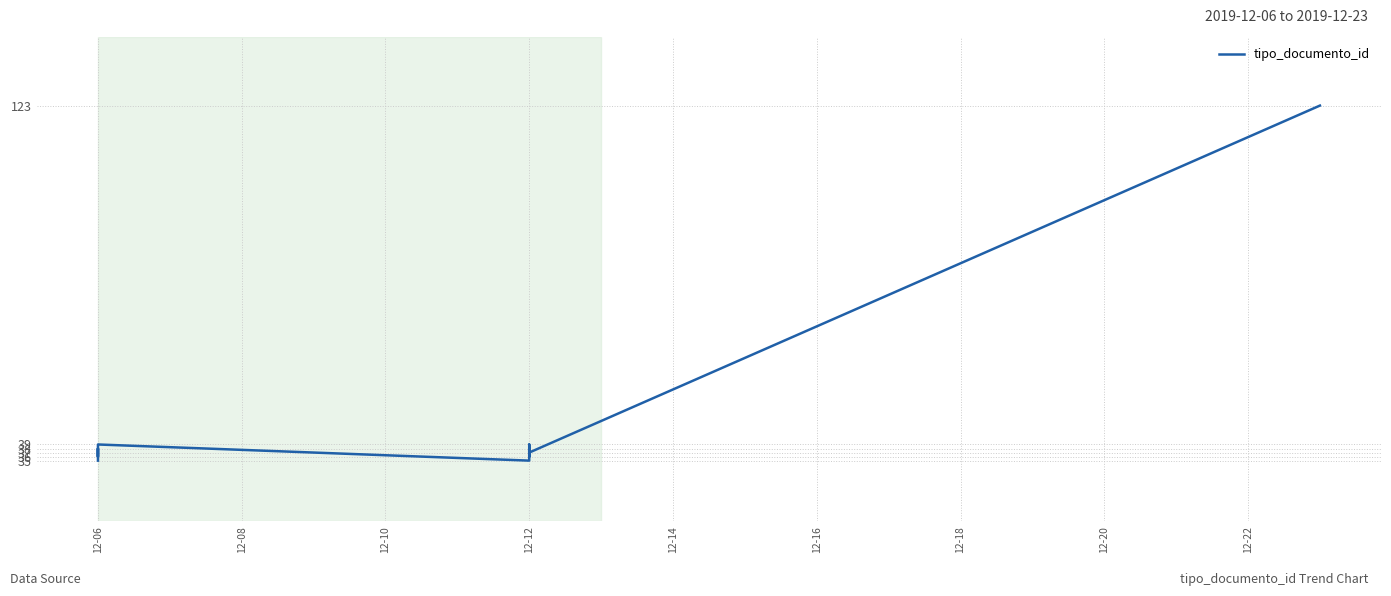

Is it true that the value at 12-12 is 56?

False